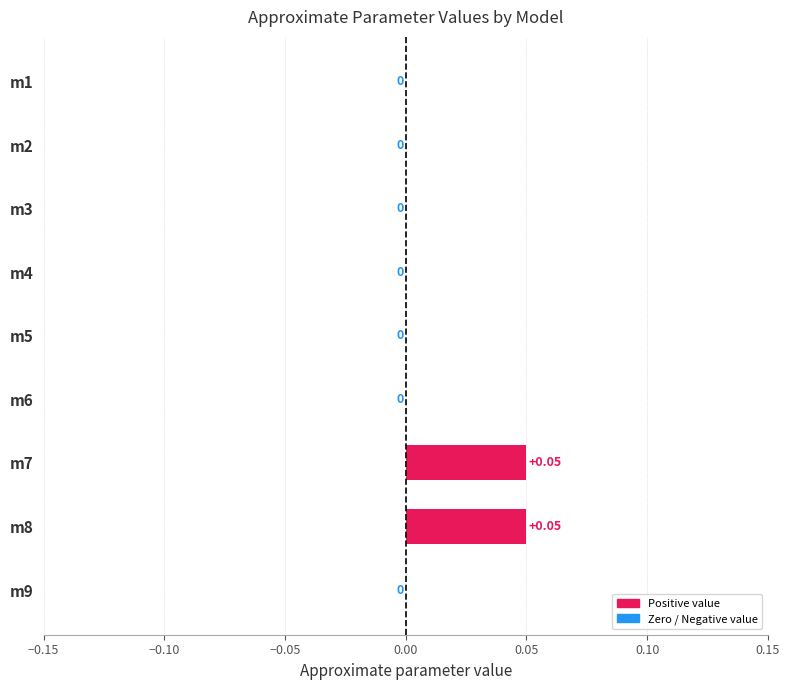

Are the bars horizontal?

Yes